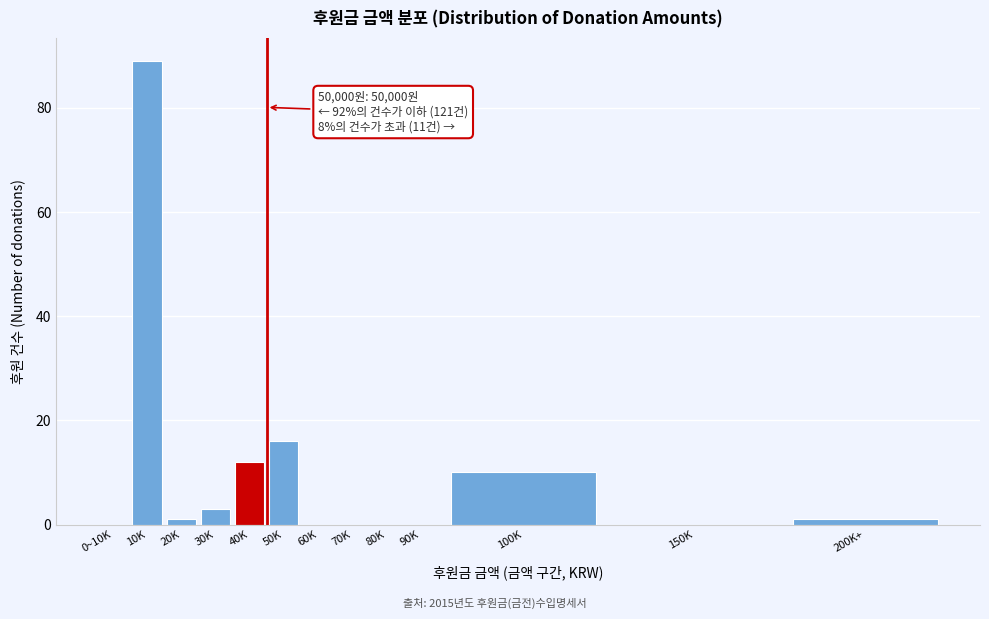

Reading left to right, what are all the values shown in this chart?

0~10K=0	10K=89	20K=1	30K=3	40K=12	50K=16	60K=0	70K=0	80K=0	90K=0	100K=10	150K=0	200K+=1